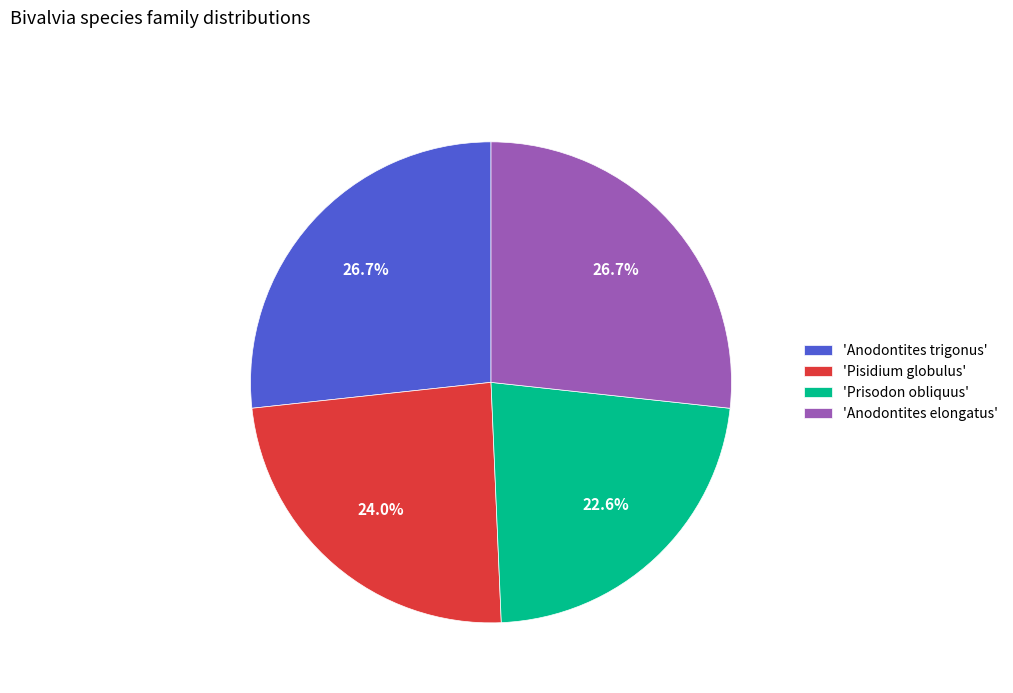

Which slice is the smallest?

'Prisodon obliquus'